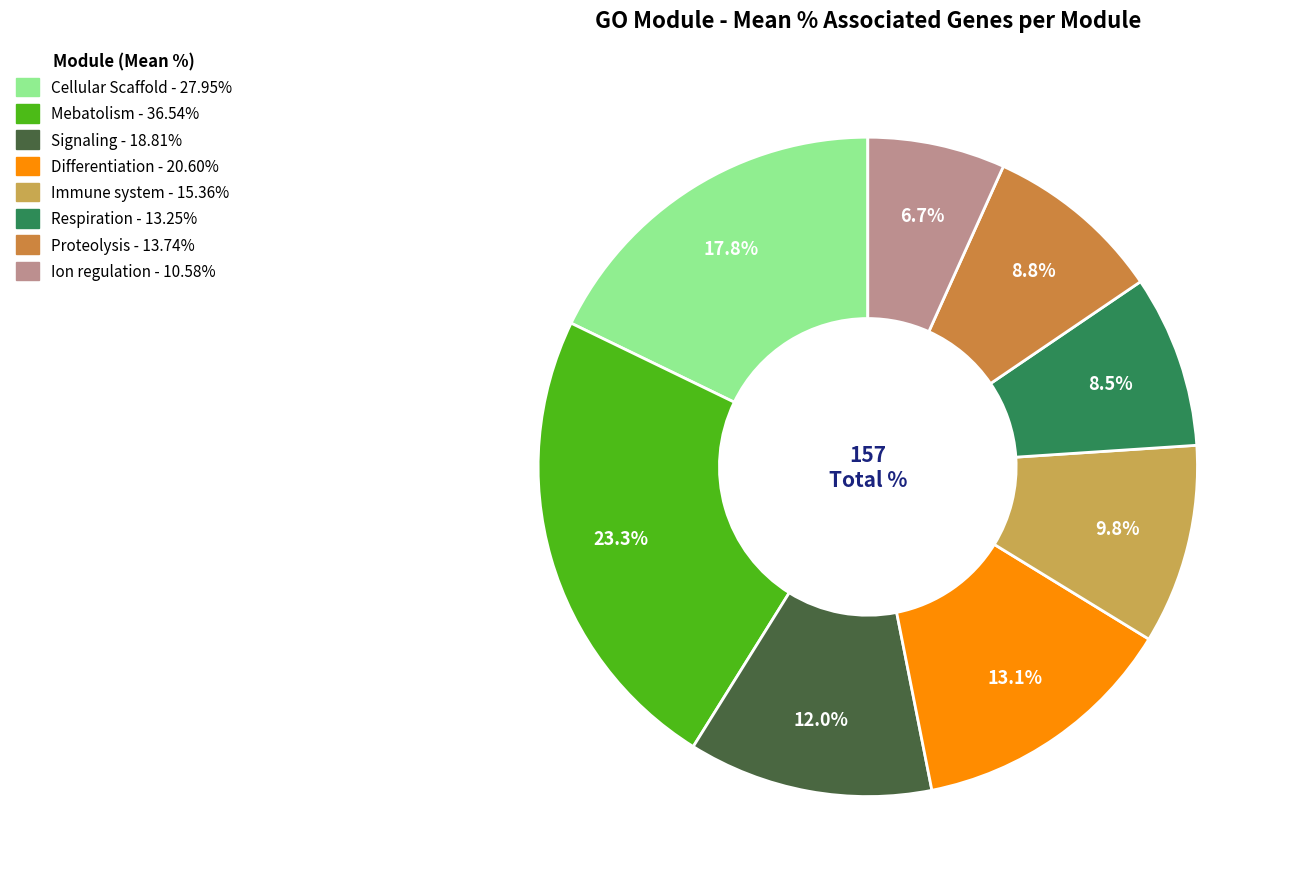

To the nearest percent, what is the difference between the largest and smallest slice percentages?

17%